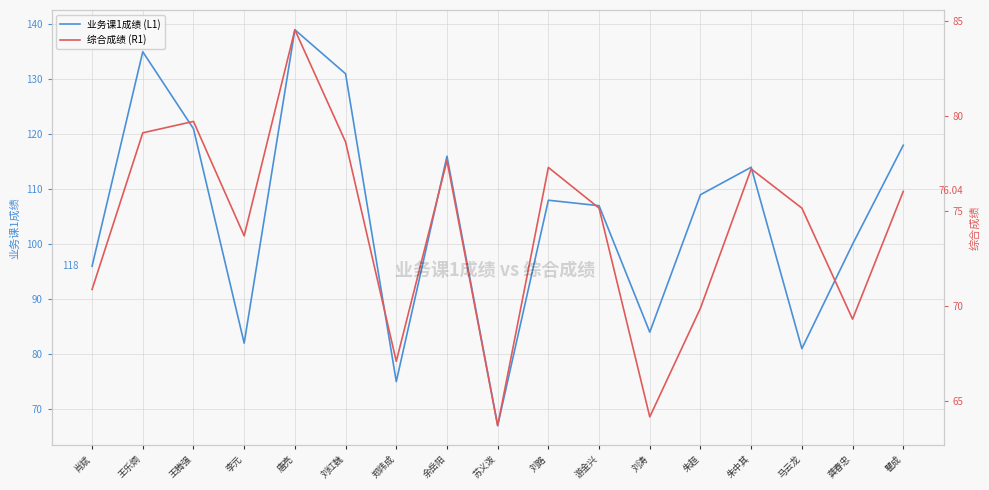

True or false: 业务课1成绩 (L1) has more than 1 points higher than both neighbors.

True